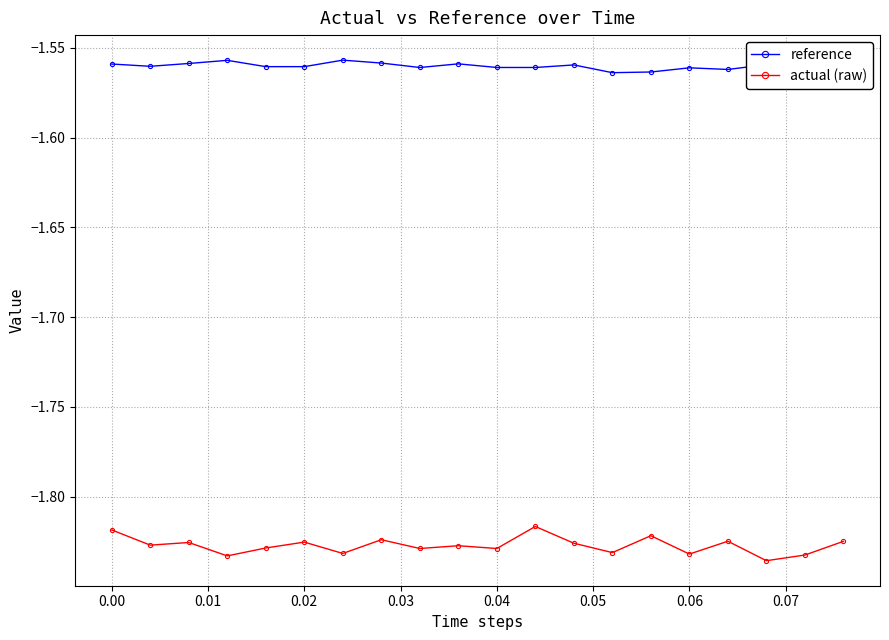

Which series has the widest spread of values?

actual (raw)